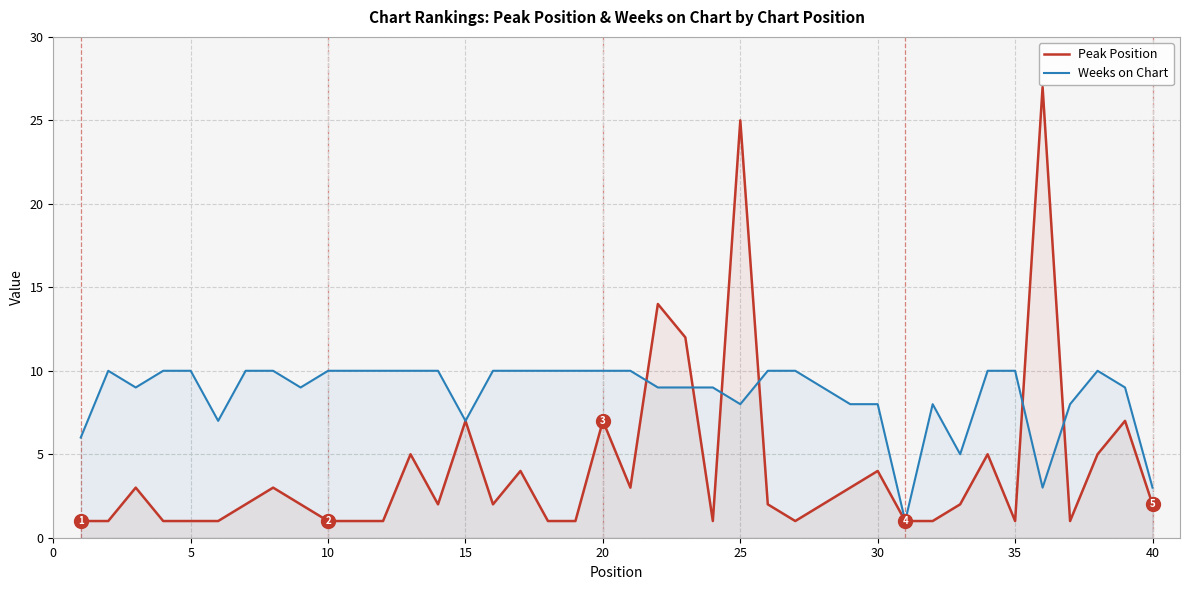

How many interior local peaks does the Weeks on Chart series have?

3